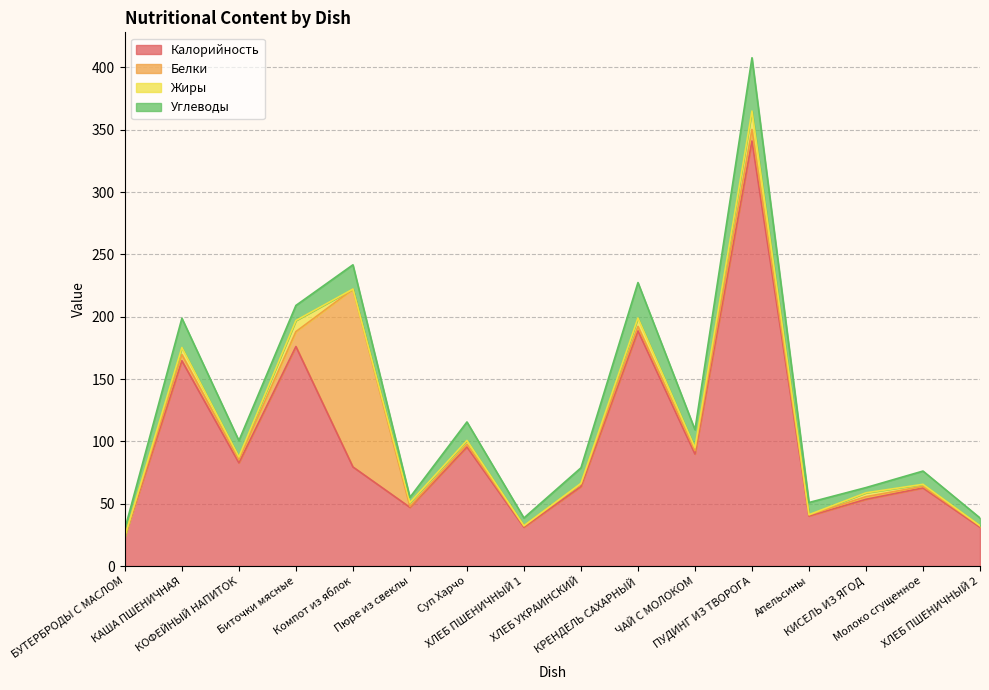

What are all the series names shown in the legend?

Калорийность, Белки, Жиры, Углеводы